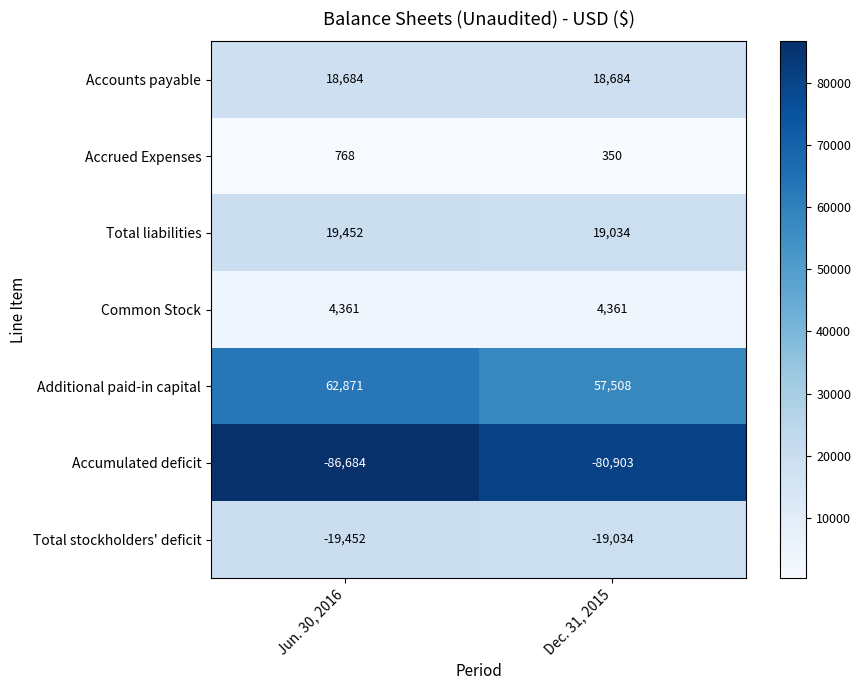

What is the greatest value displayed?

62871